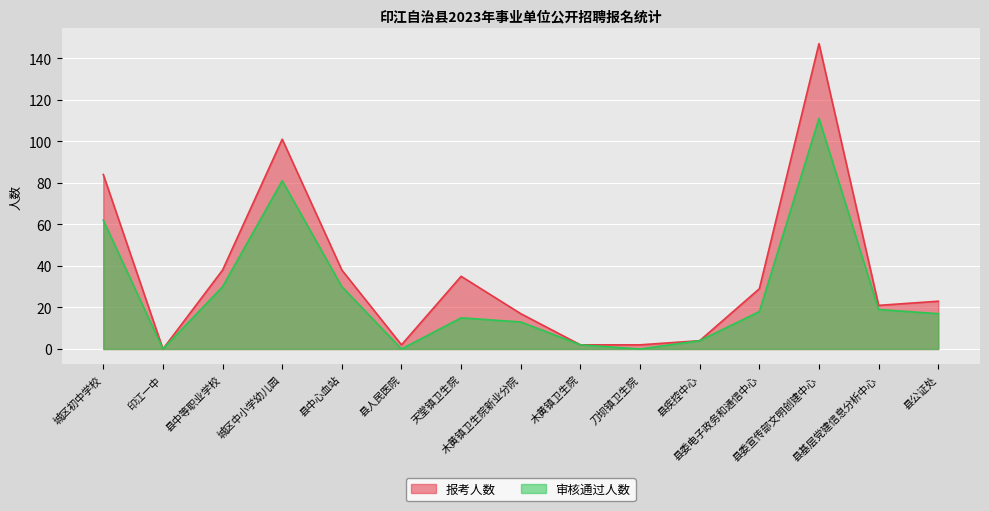

At which label does 审核通过人数 reach its peak?

县委宣传部文明创建中心